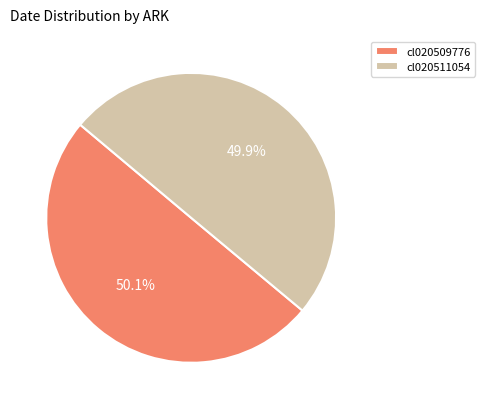

Approximately how many times larger is the value at cl020509776 compared to cl020511054?

1.0